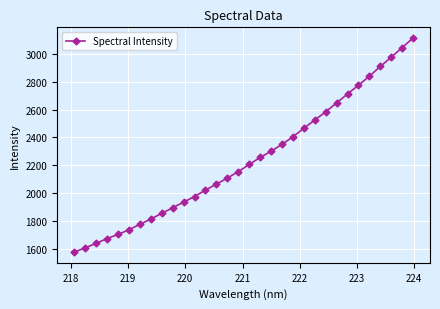

What is the sum of all values?

71619.1